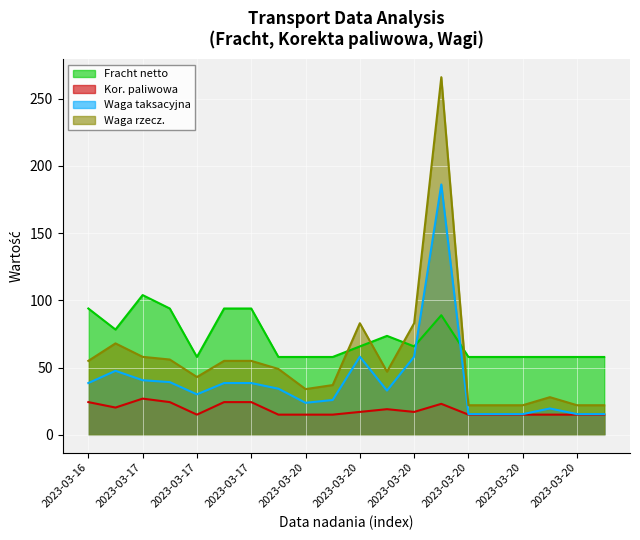

In Waga rzecz., how many points are higher than both neighbors (excluding endpoints)?

4